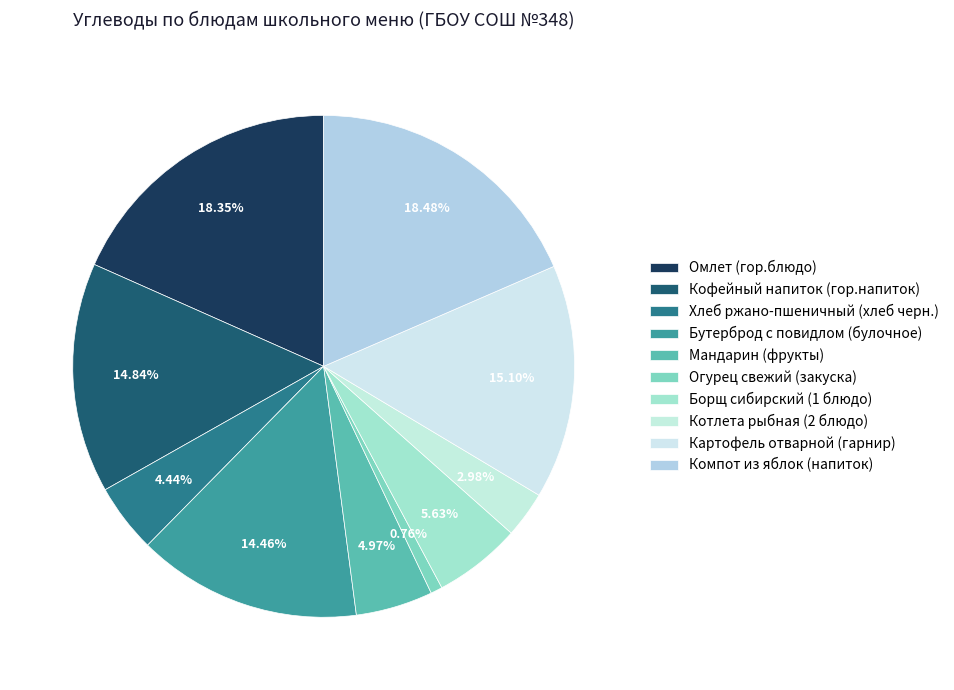

Combined, what portion of the pie is Картофель отварной (гарнир) and Компот из яблок (напиток)?

33.6%